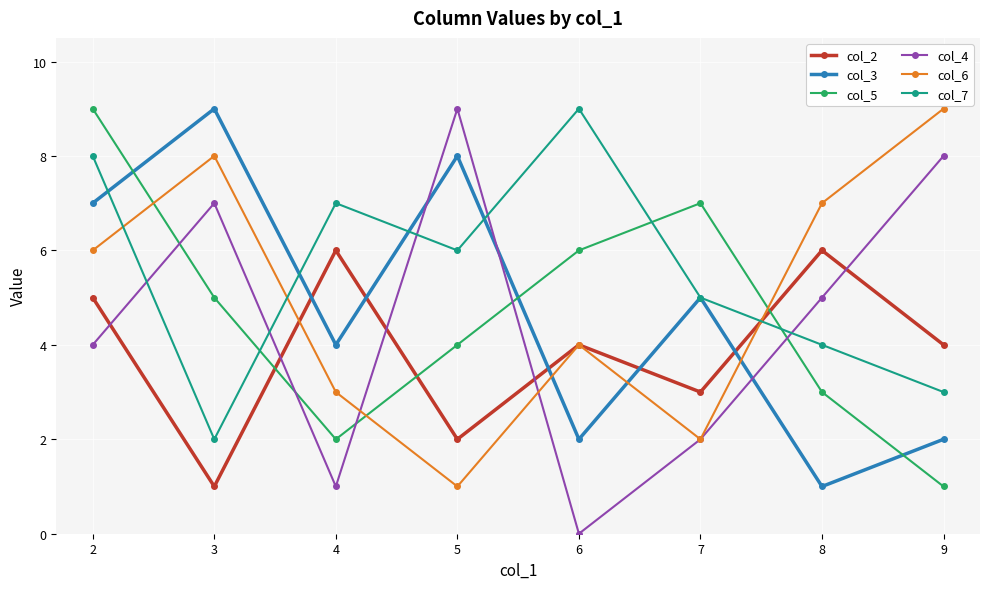

Reading left to right, extract all data points from this chart.

col_2: 5	1	6	2	4	3	6	4
col_3: 7	9	4	8	2	5	1	2
col_5: 9	5	2	4	6	7	3	1
col_4: 4	7	1	9	0	2	5	8
col_6: 6	8	3	1	4	2	7	9
col_7: 8	2	7	6	9	5	4	3